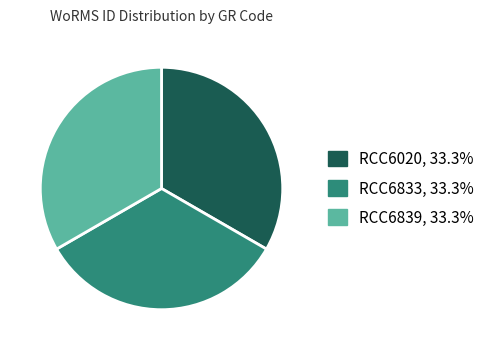

How many slices are in this pie chart?

3